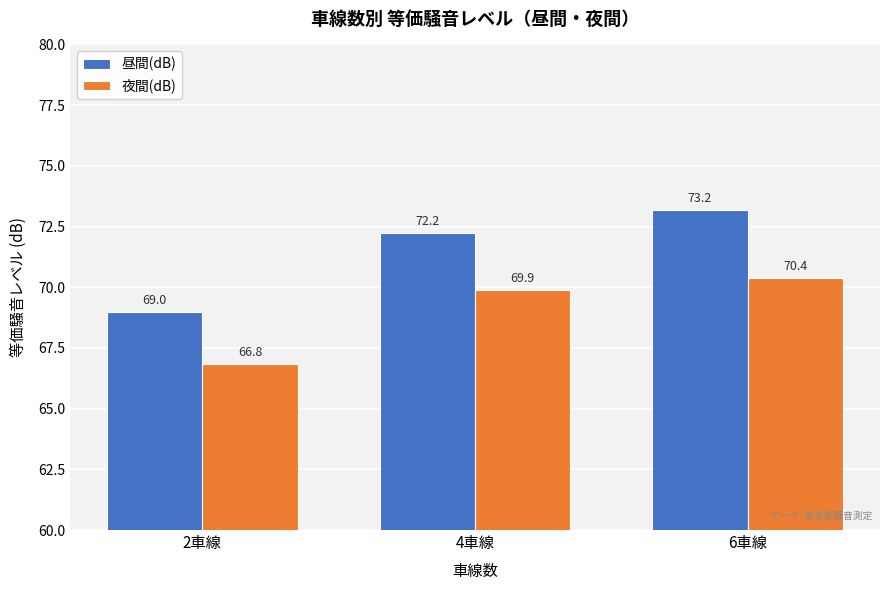

Which series has the widest spread of values?

昼間(dB)